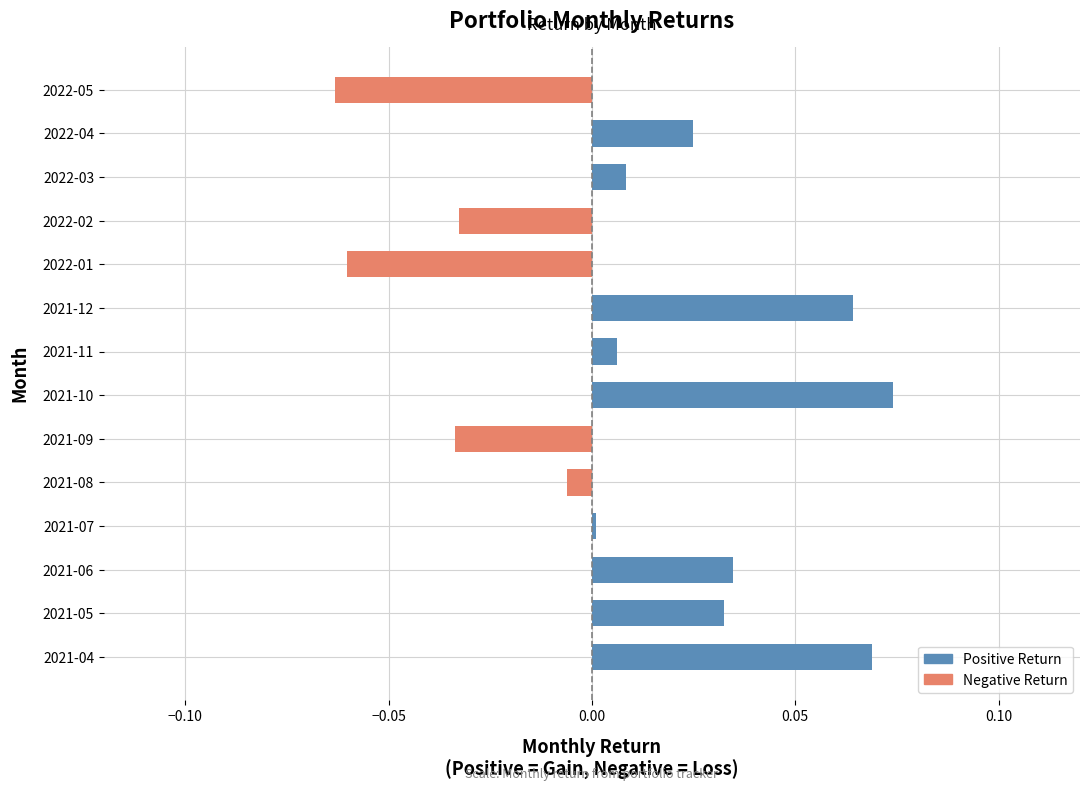

Is it true that the value at 2022-05 is -0.0?

False